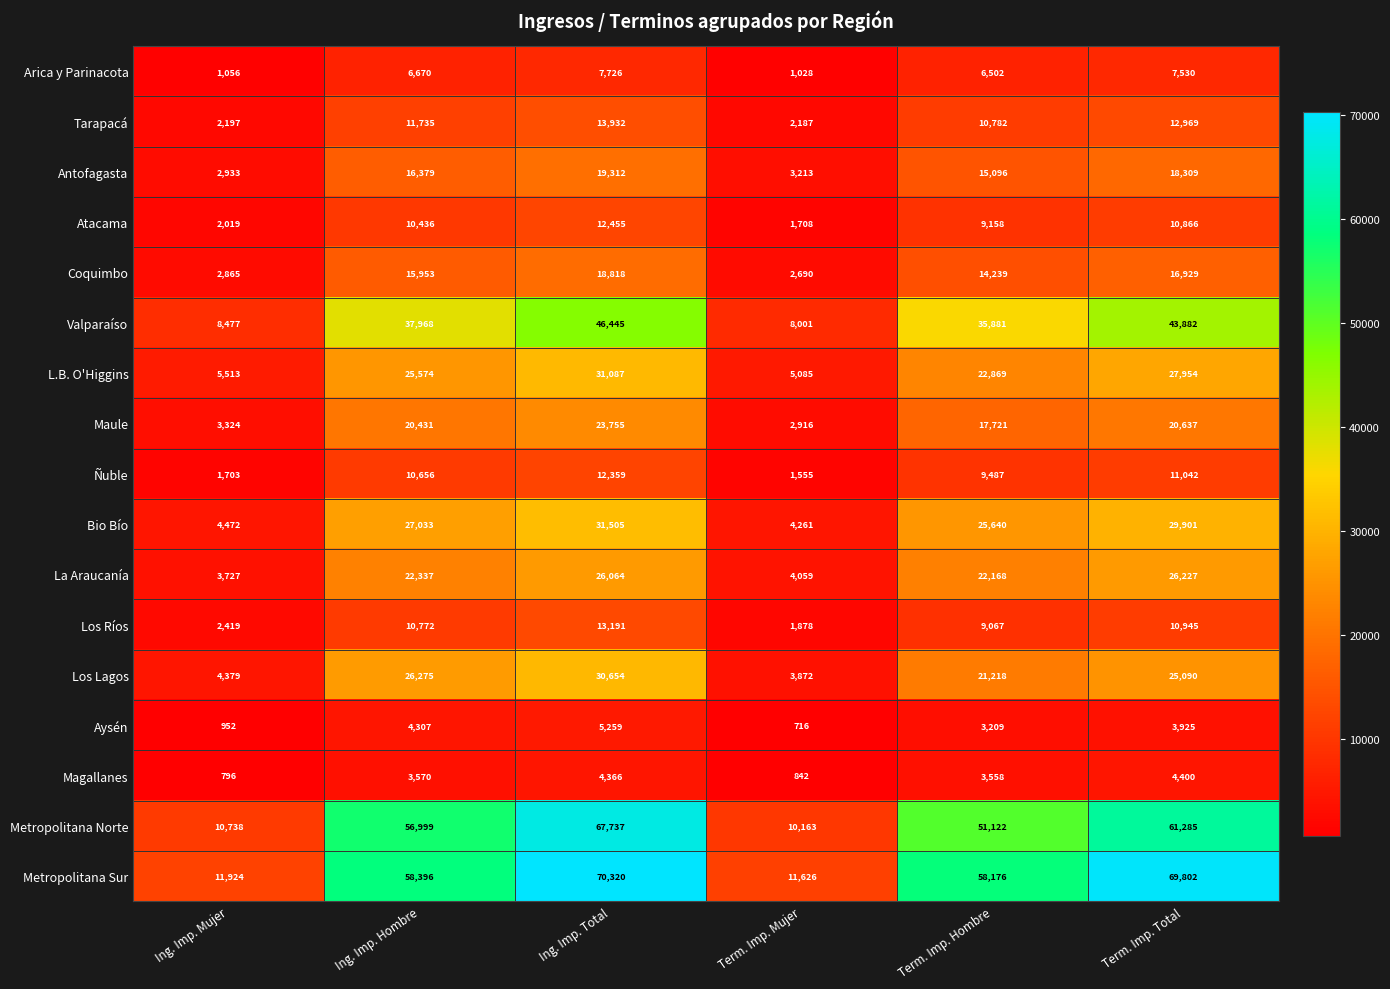

What is the average value of the Aysén series?

3061